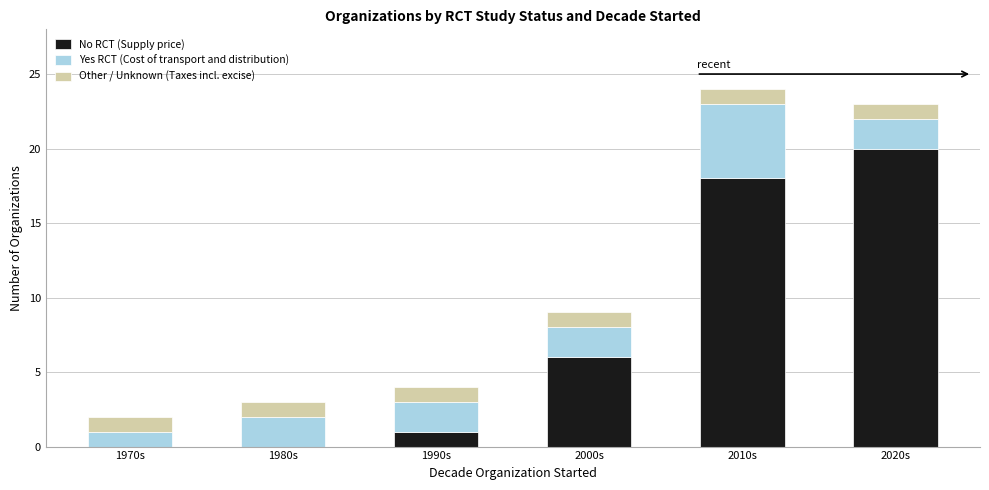

What is the maximum value for No RCT (Supply price)?

20